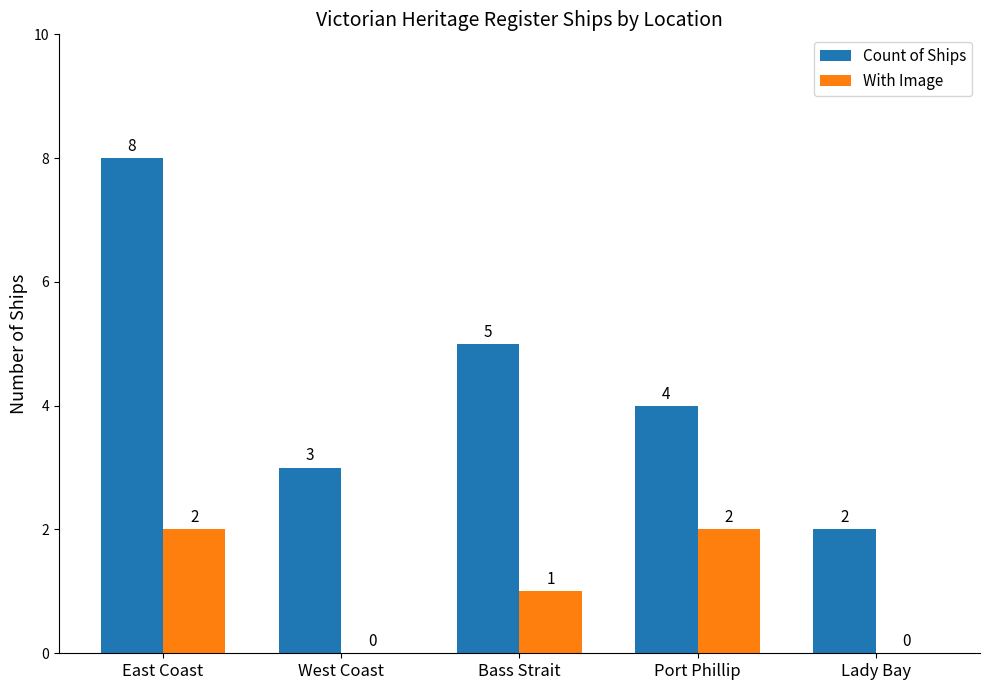

The With Image series shows 0 at West Coast. True or false?

True